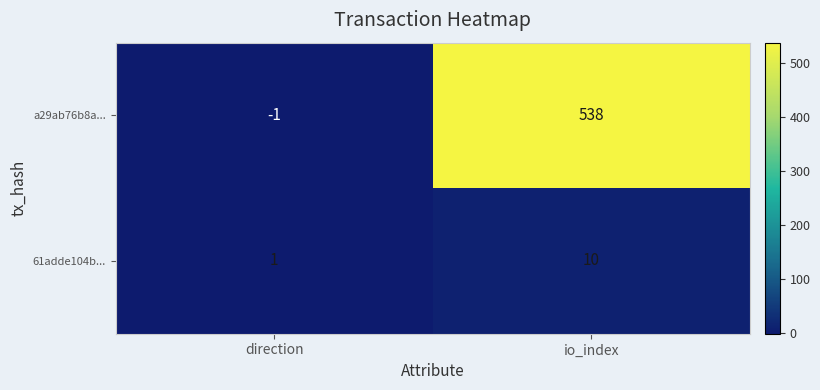

Reading left to right, transcribe all the data shown in this chart.

a29ab76b8a...: direction=-1	io_index=538
61adde104b...: direction=1	io_index=10